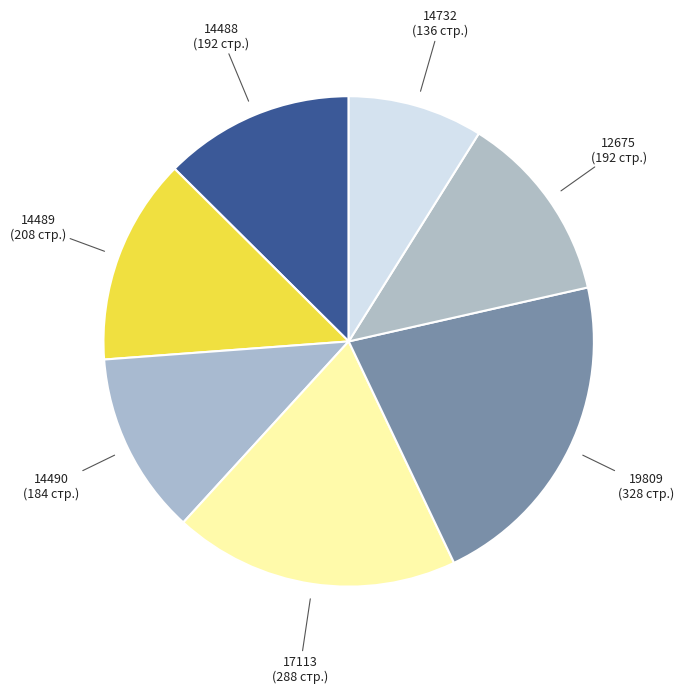

How many slices are in this pie chart?

7